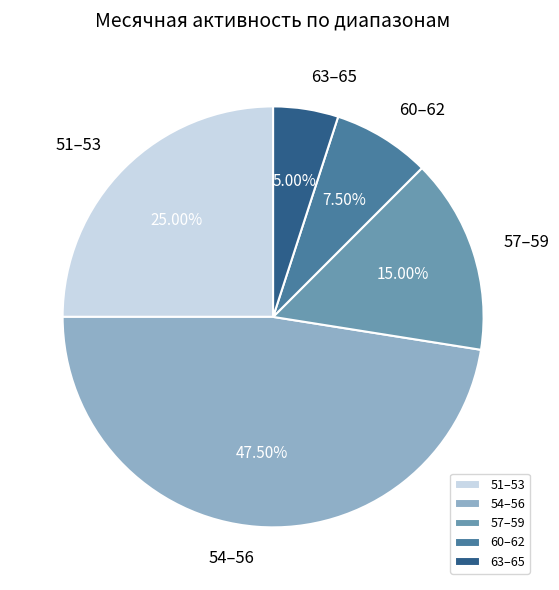

Do 63–65 and 57–59 together represent more than half of the pie?

No